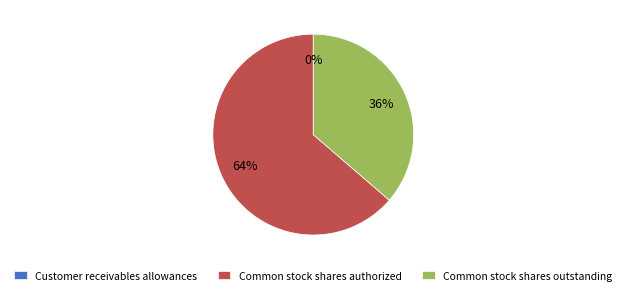

To the nearest percent, what is the difference between the largest and smallest slice percentages?

64%